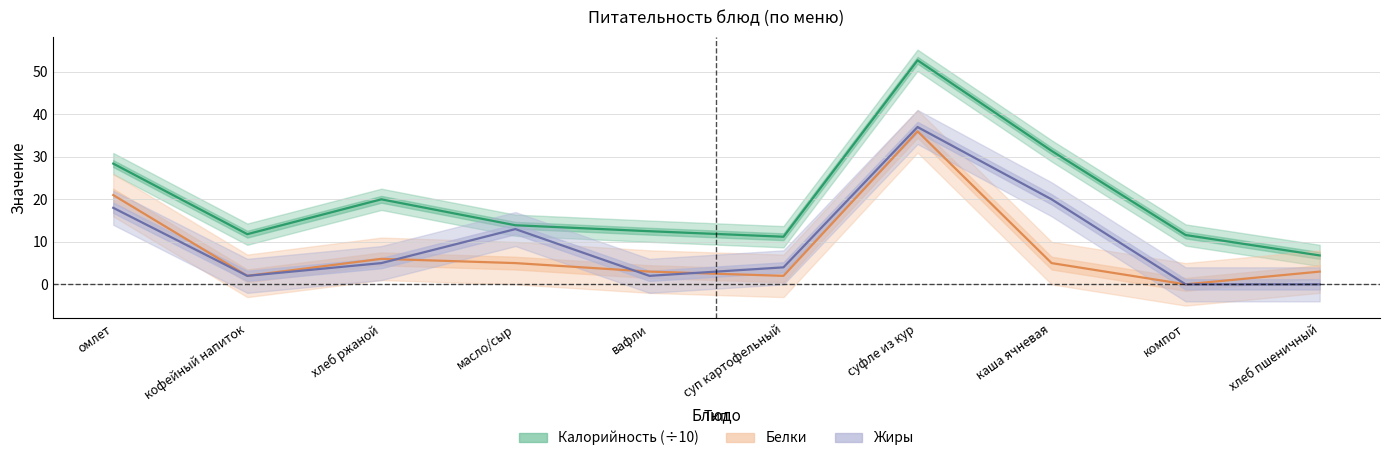

Reading left to right, transcribe all the data shown in this chart.

Калорийность (÷10): 28.4	11.8	20.0	13.9	12.5	11.2	52.7	31.4	11.6	6.8
Белки: 21.0	2.0	6.0	5.0	3.0	2.0	36.0	5.0	0.0	3.0
Жиры: 18.0	2.0	5.0	13.0	2.0	4.0	37.0	20.0	0.0	0.0